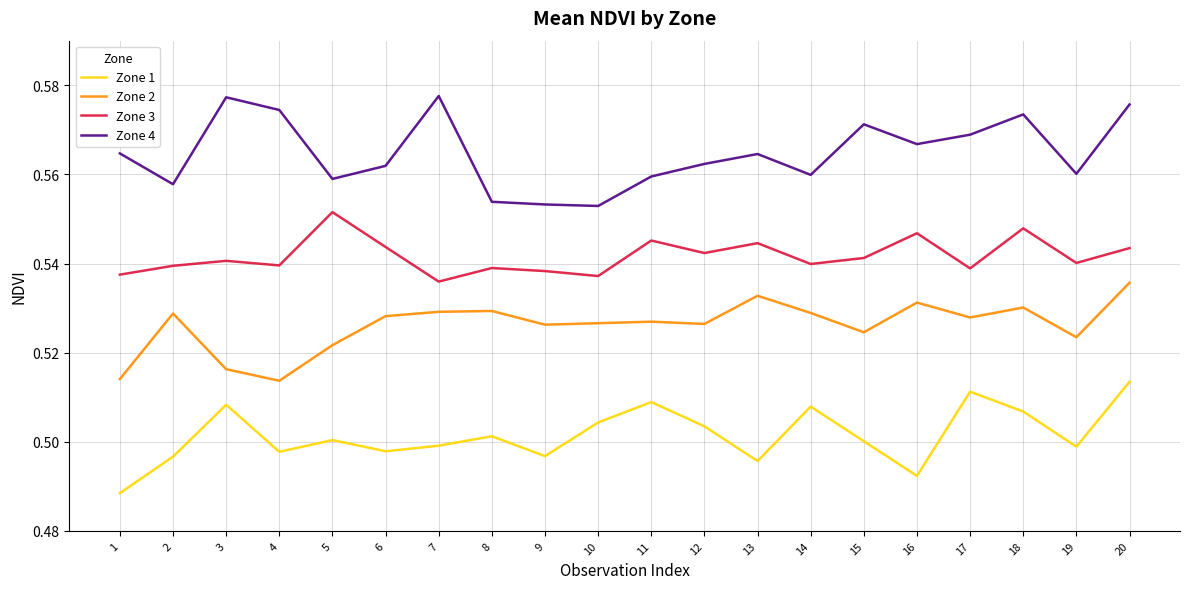

True or false: Zone 4 and Zone 2 cross at least once.

False